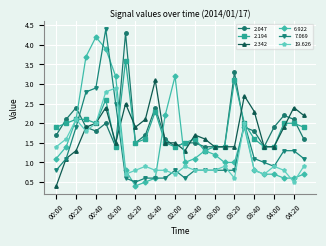

True or false: 6.922 and 7.069 cross at least once.

True